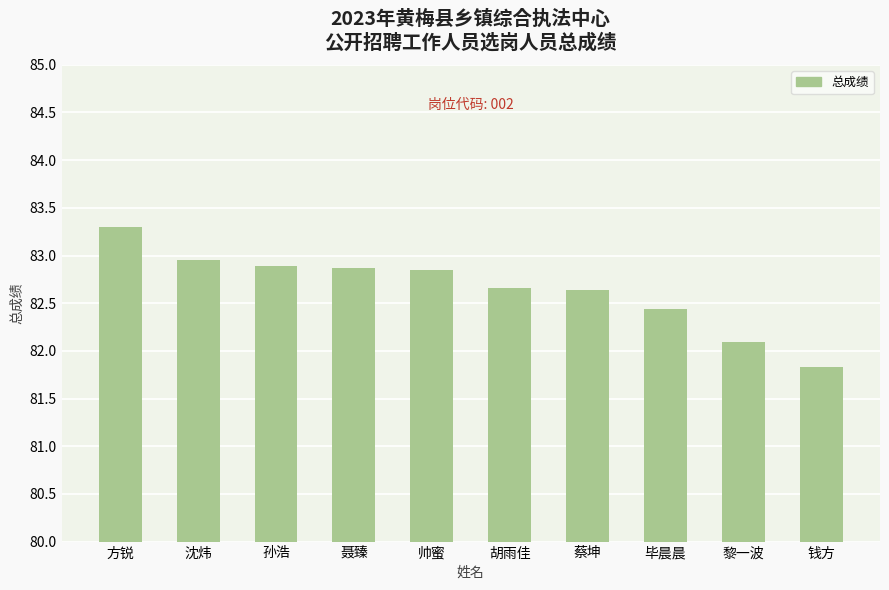

Reading right to left, what are all the values shown in this chart?

81.8	82.1	82.4	82.6	82.7	82.8	82.9	82.9	83.0	83.3